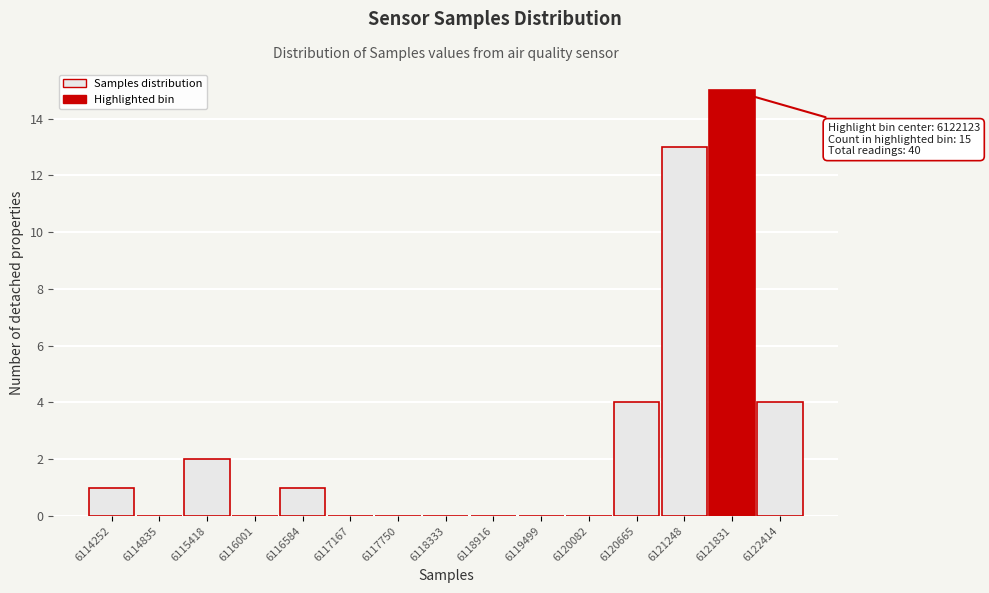

Reading right to left, extract all data points from this chart.

6122414=4	6121831=15	6121248=13	6120665=4	6120082=0	6119499=0	6118916=0	6118333=0	6117750=0	6117167=0	6116584=1	6116001=0	6115418=2	6114835=0	6114252=1